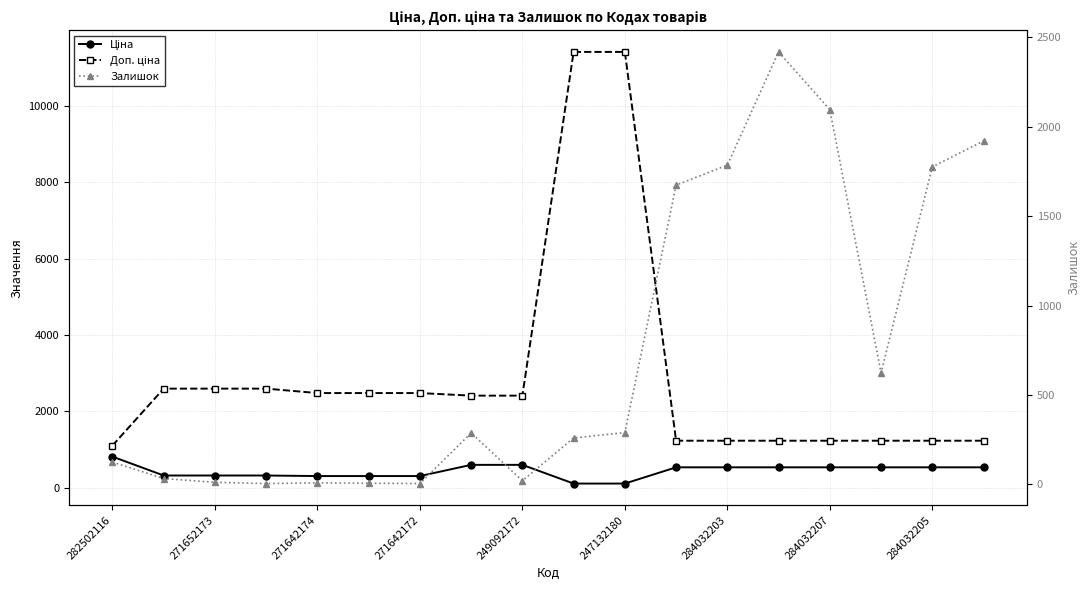

What is the difference between the Ціна values at 9 and 14?

424.9